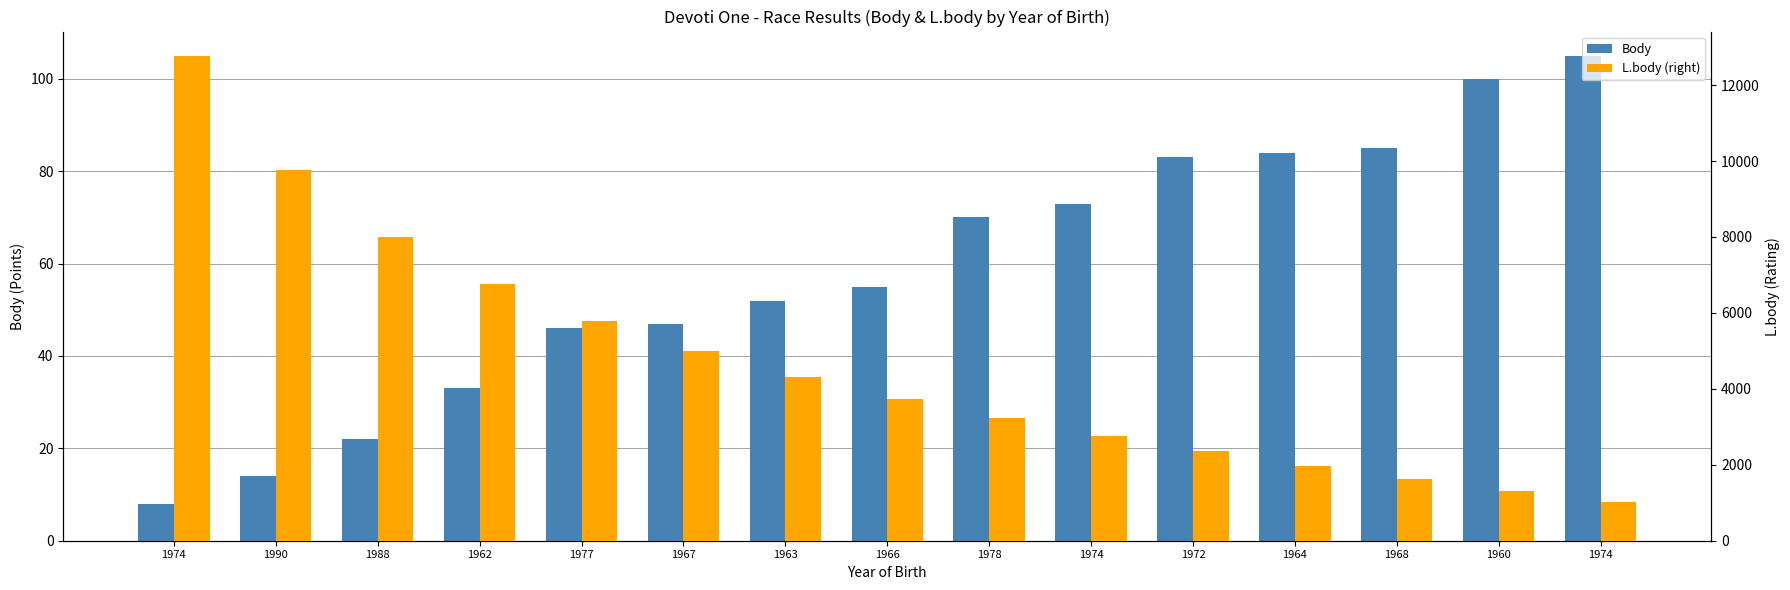

Is it true that Body equals 16 at 1962?

False